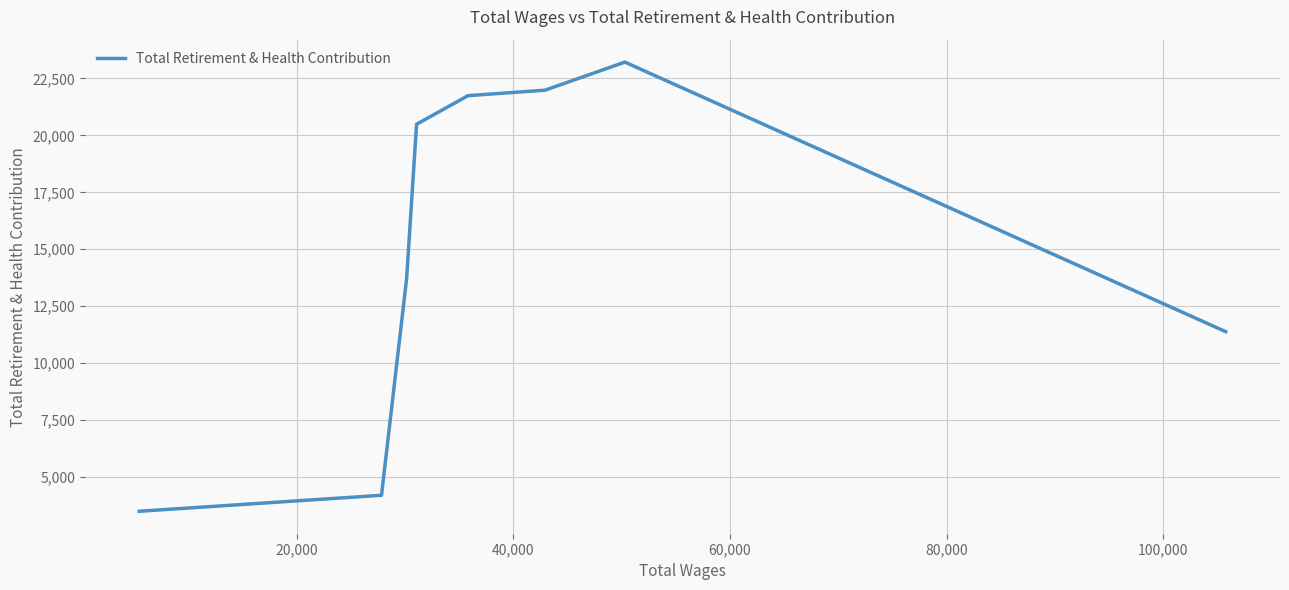

How many lines are shown in the chart?

1